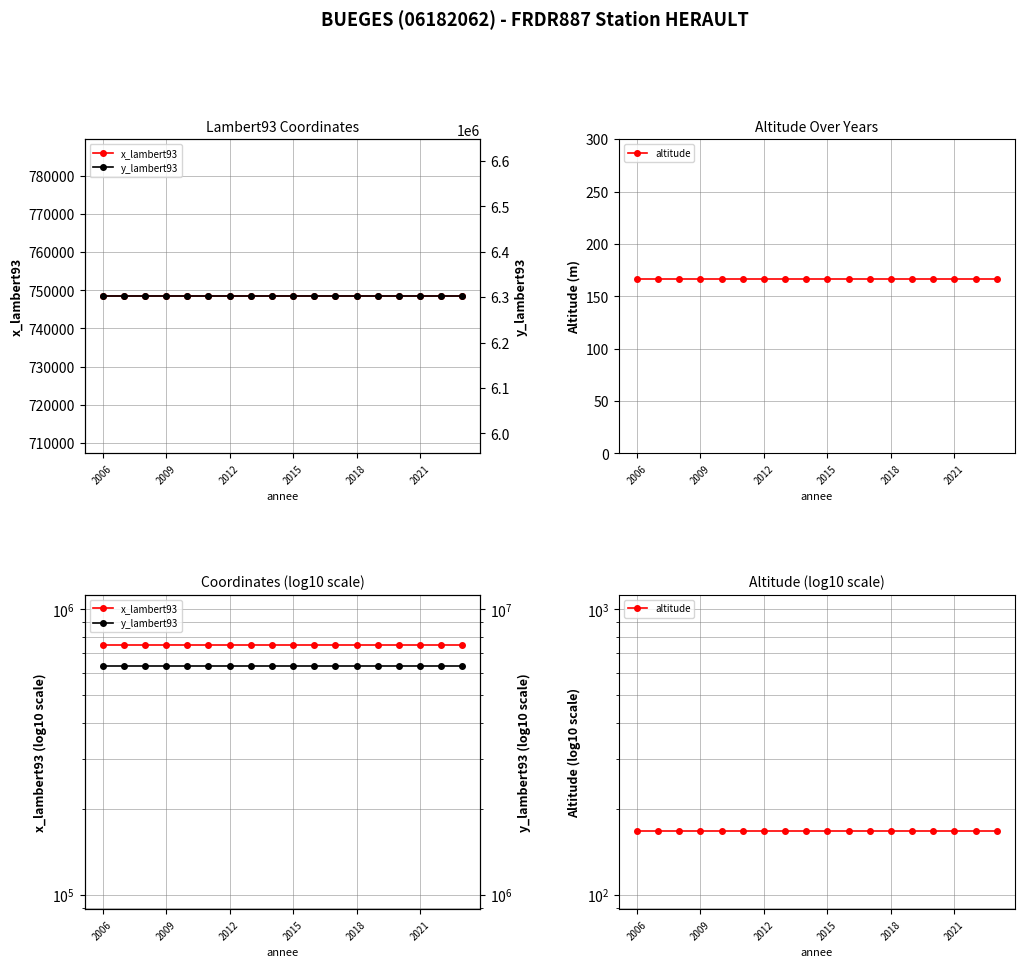

Which category has the highest value in the y_lambert93 series?

2006